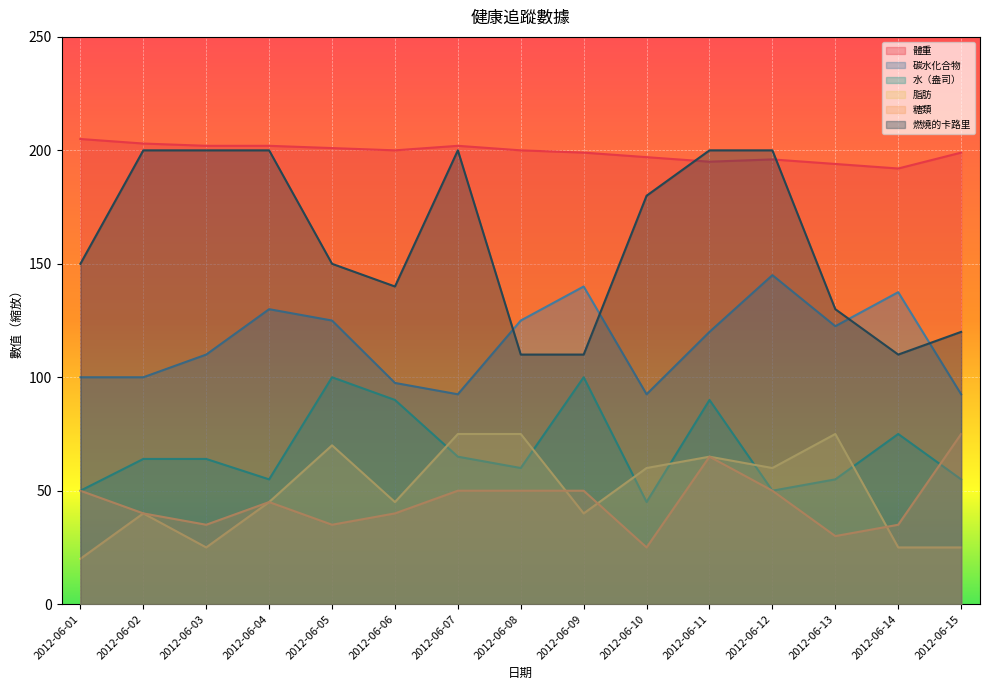

What is the difference between the maximum and minimum values in the 燃燒的卡路里 series?

90.0